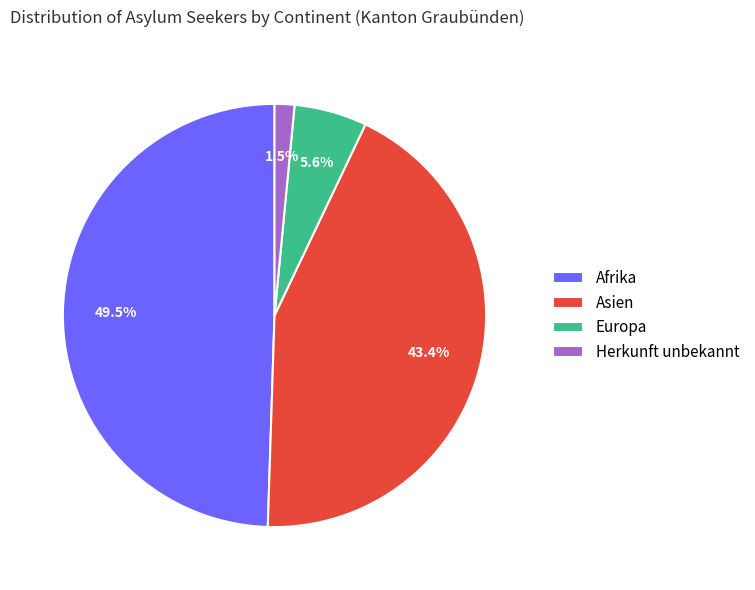

To the nearest percent, what is the difference between the largest and smallest slice percentages?

48%